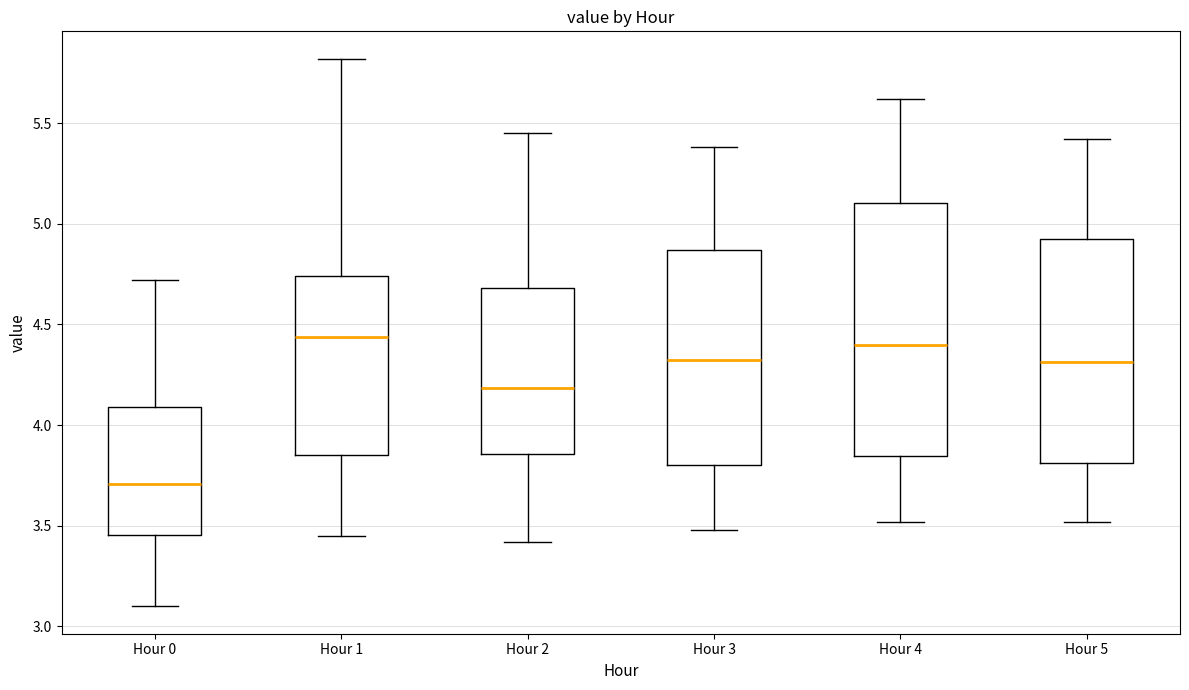

Where is the lower edge of the box for Hour 5 on the y-axis? The values are not printed on the chart, so give them approximately, as read against the axis.

3.80